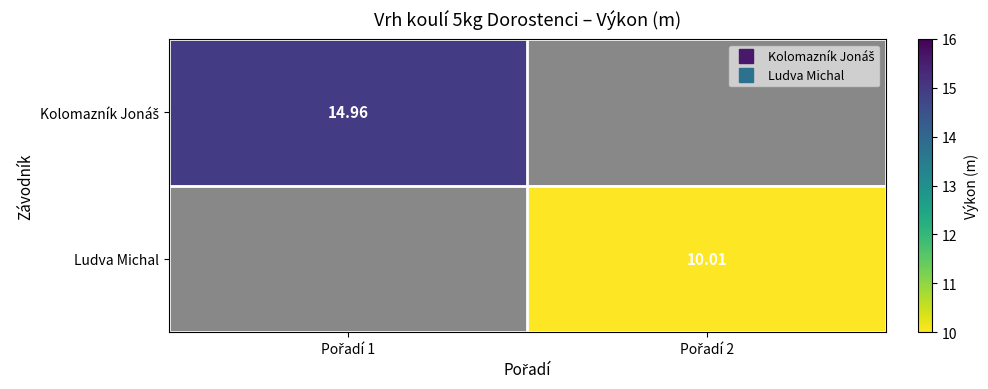

Is it true that Kolomazník Jonáš equals 15.0 at Pořadí 1?

True